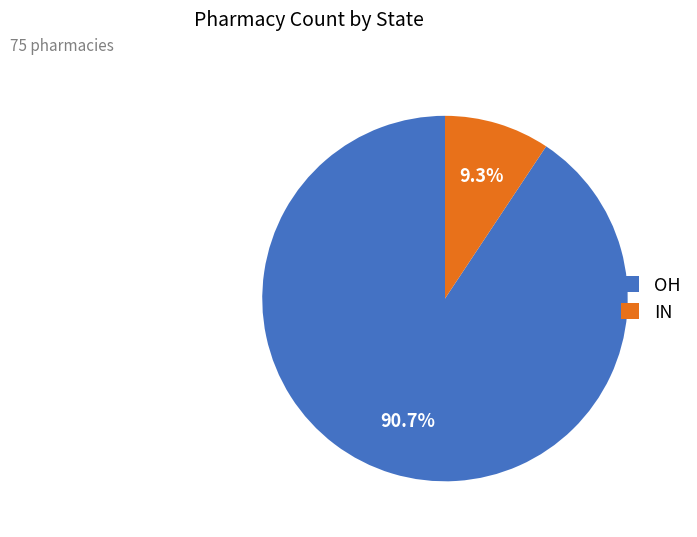

To the nearest percent, what is the difference between the largest and smallest slice percentages?

81%